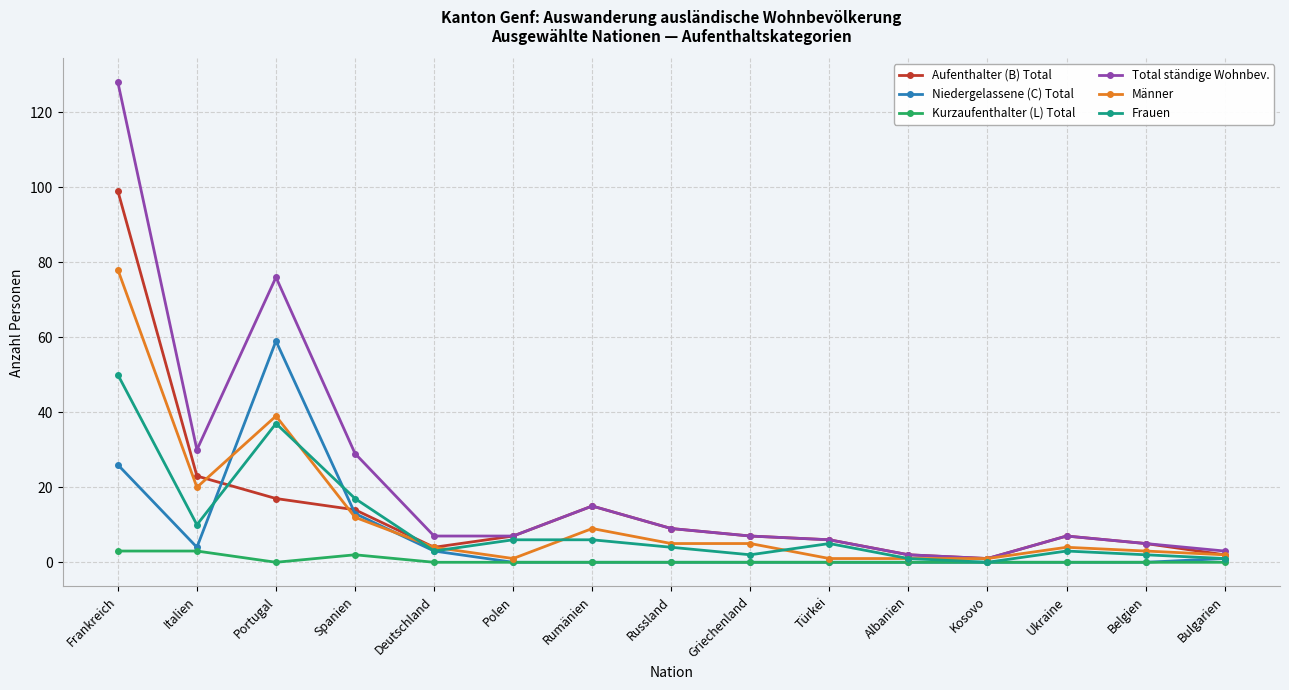

List the series in order of their peak value, highest first.

Total ständige Wohnbev., Aufenthalter (B) Total, Männer, Niedergelassene (C) Total, Frauen, Kurzaufenthalter (L) Total